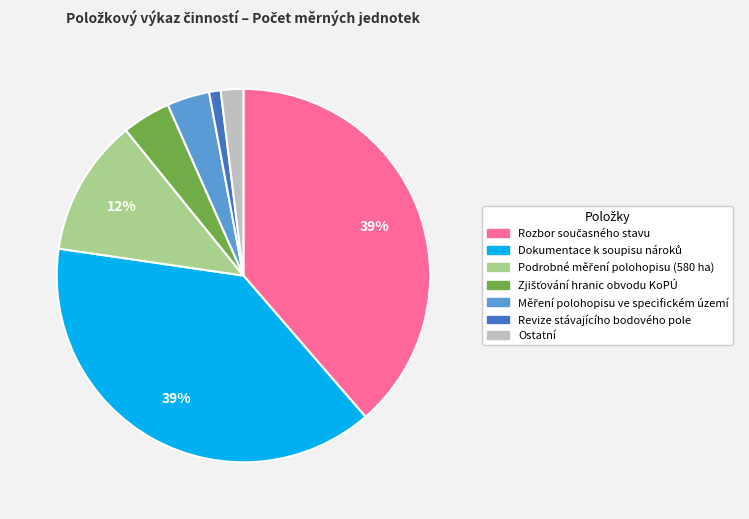

Is there a majority slice in this chart?

No